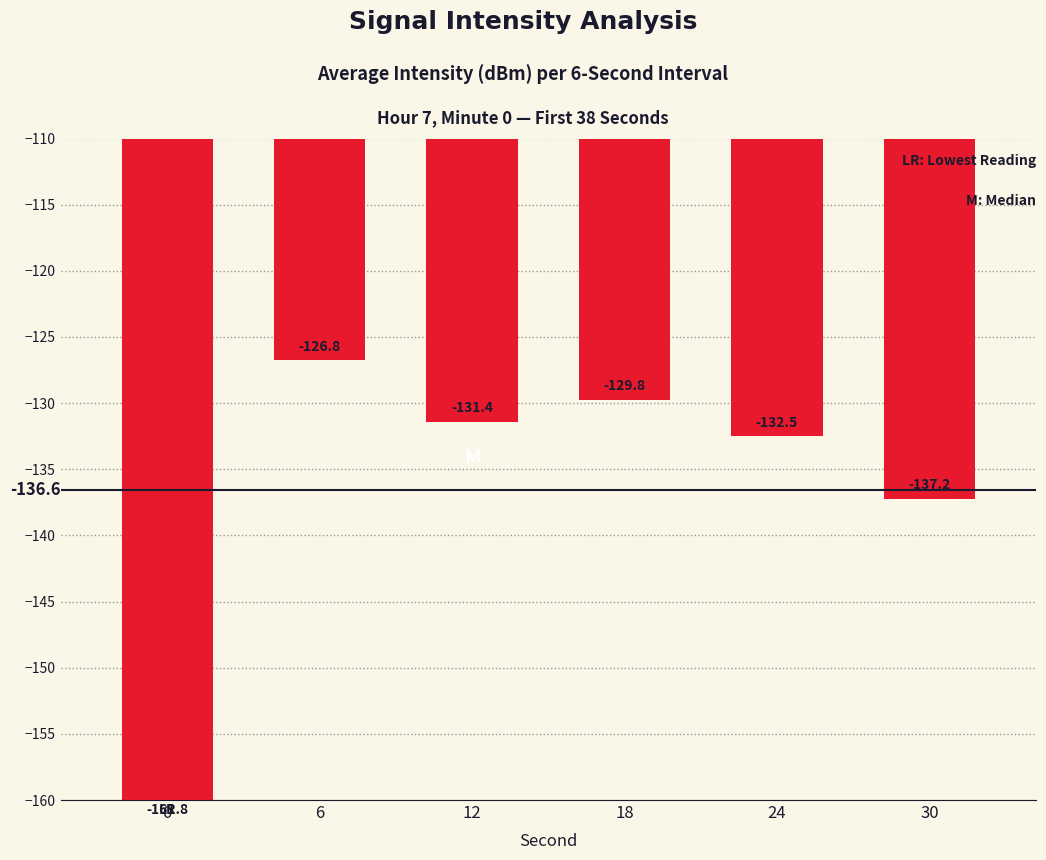

How many data points are less than -131?

4